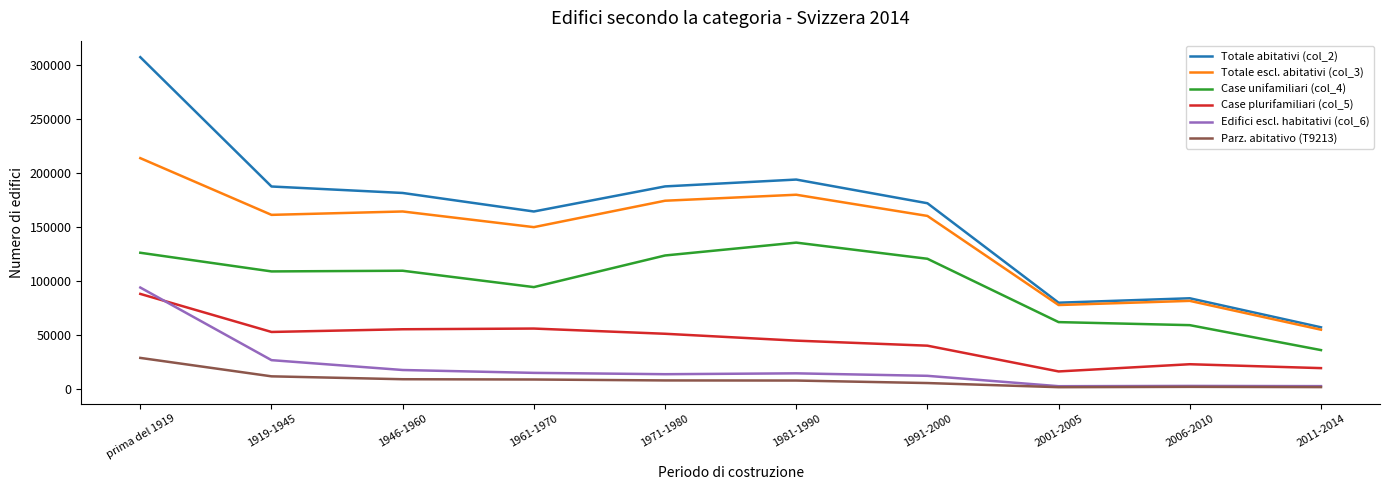

Between 1946-1960 and 1981-1990, which series saw the biggest shift?

Case unifamiliari (col_4)